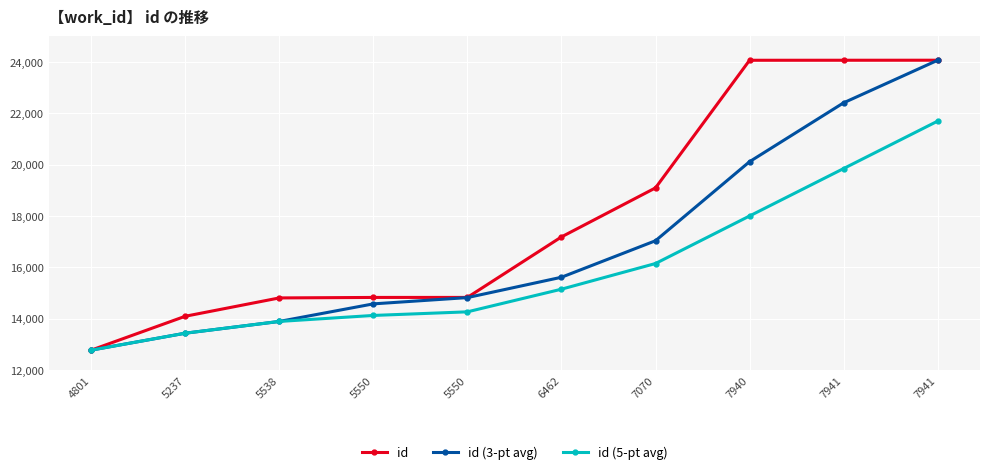

How many data points in id are less than 17186?

5